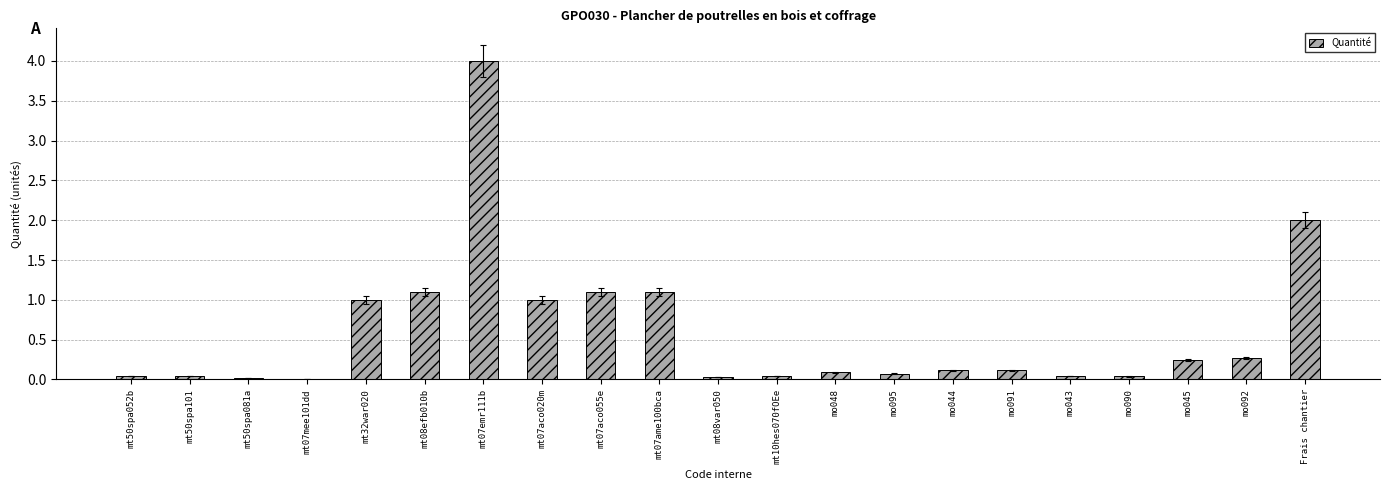

At which category does the chart reach its peak across all series?

mt07emr111b